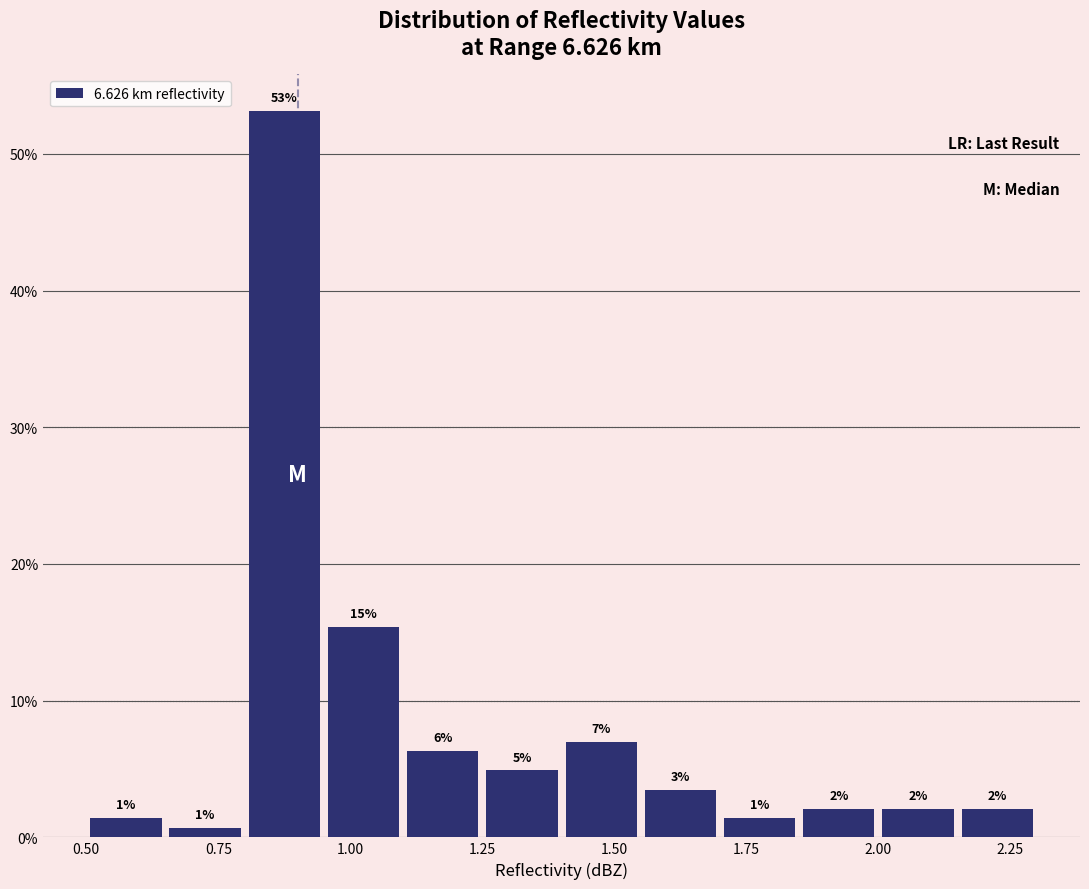

Around what value on the x-axis is the tallest bar? Give the approximate position of its centre, as read against the axis.

0.90